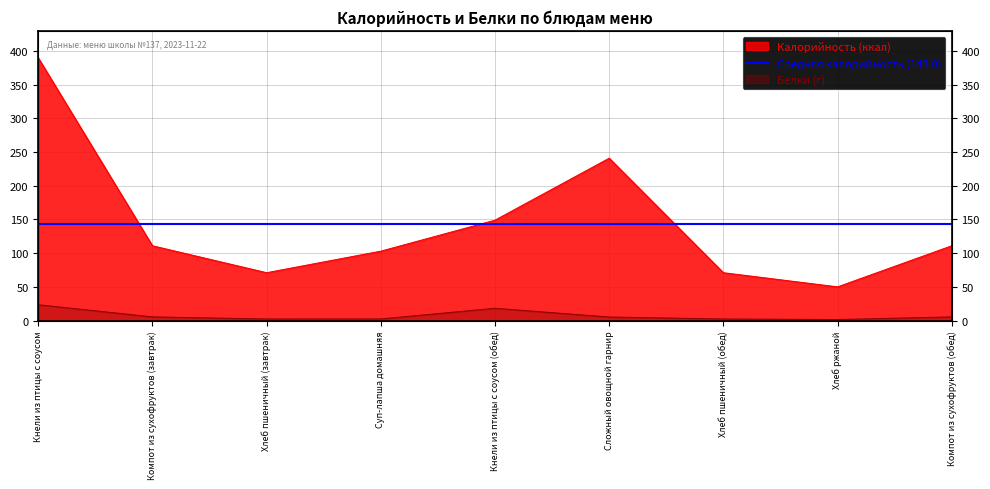

What is the sum of all Белки values?

66.0